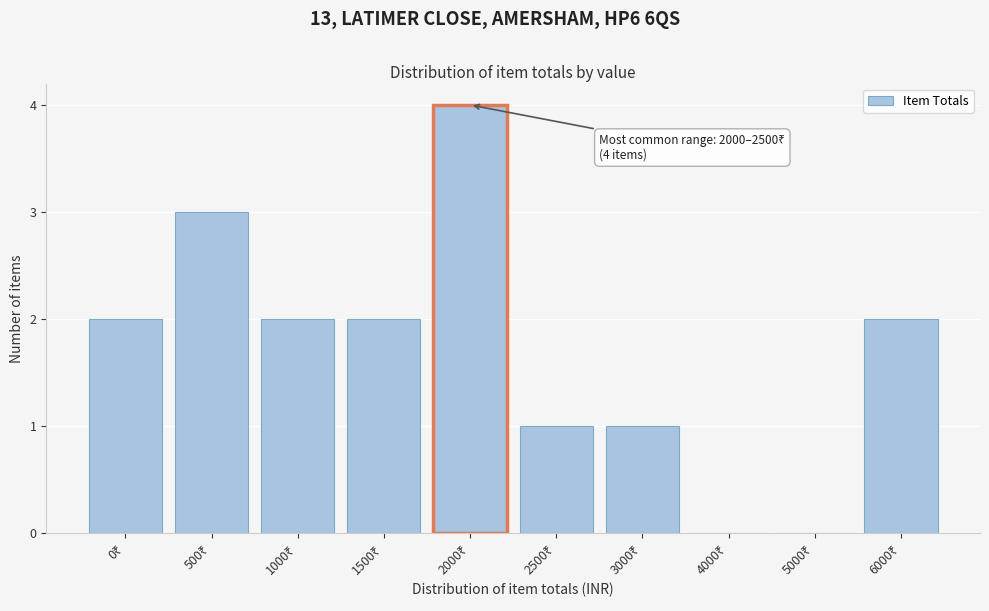

What is the sum of all values?

17